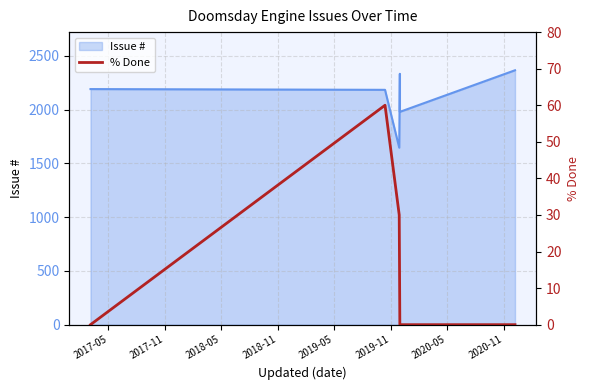

True or false: the data shows 26 at 2017-11.

False